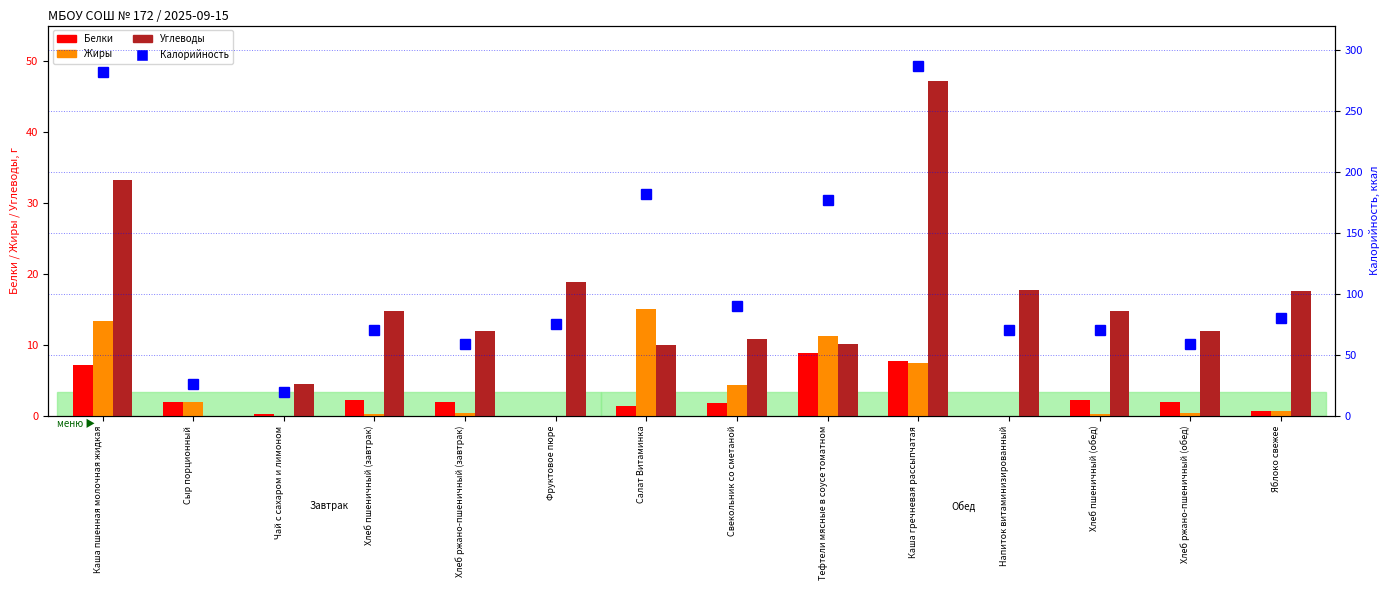

The Калорийность series shows 70.3 at Хлеб пшеничный (обед). True or false?

True